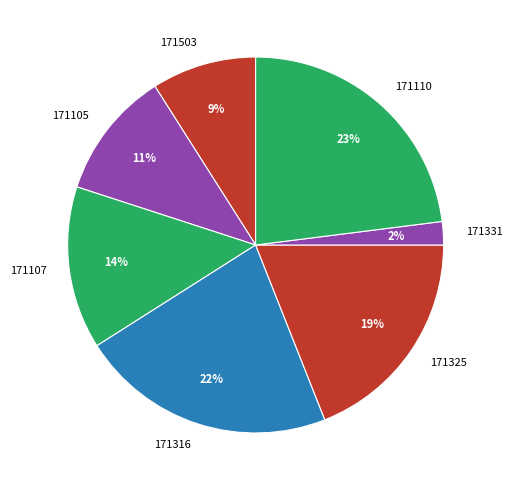

Combined, do 171107 and 171316 account for over 50%?

No